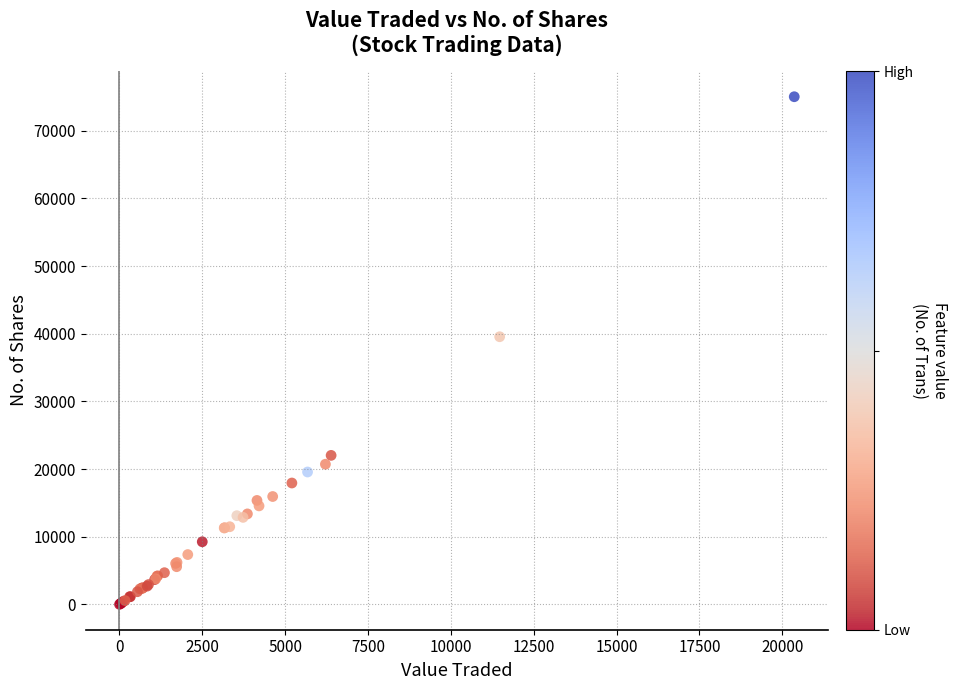

What Y value in the scatter plot is closest to 37516?

39556